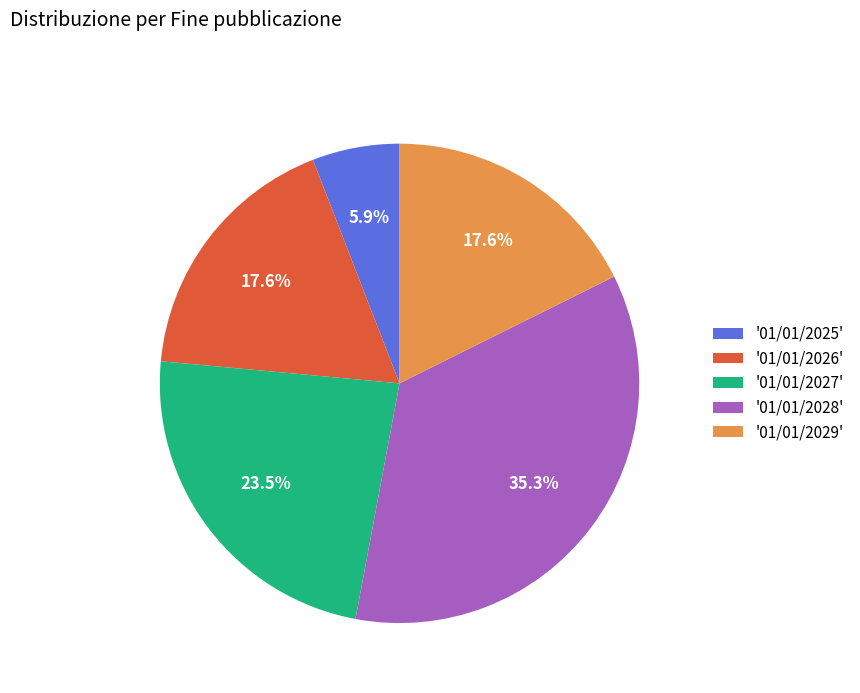

What percentage do '01/01/2026' and '01/01/2025' together represent?

23.5%